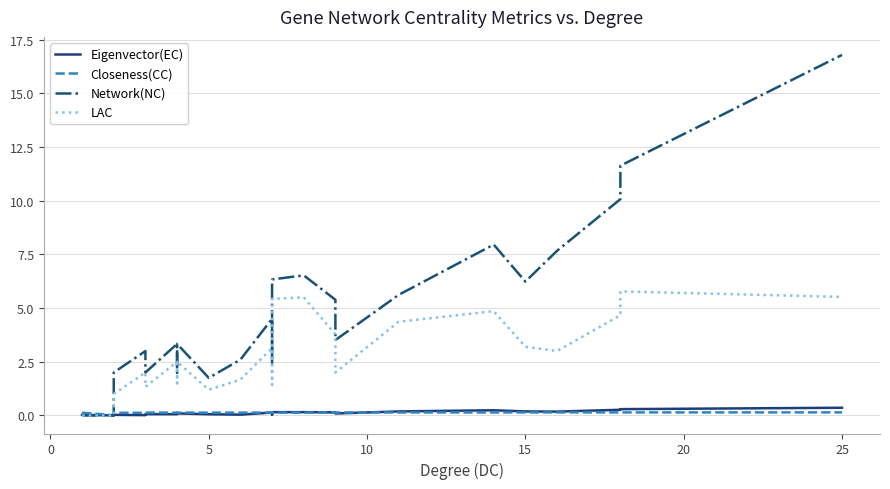

How many interior local peaks does the LAC series have?

7